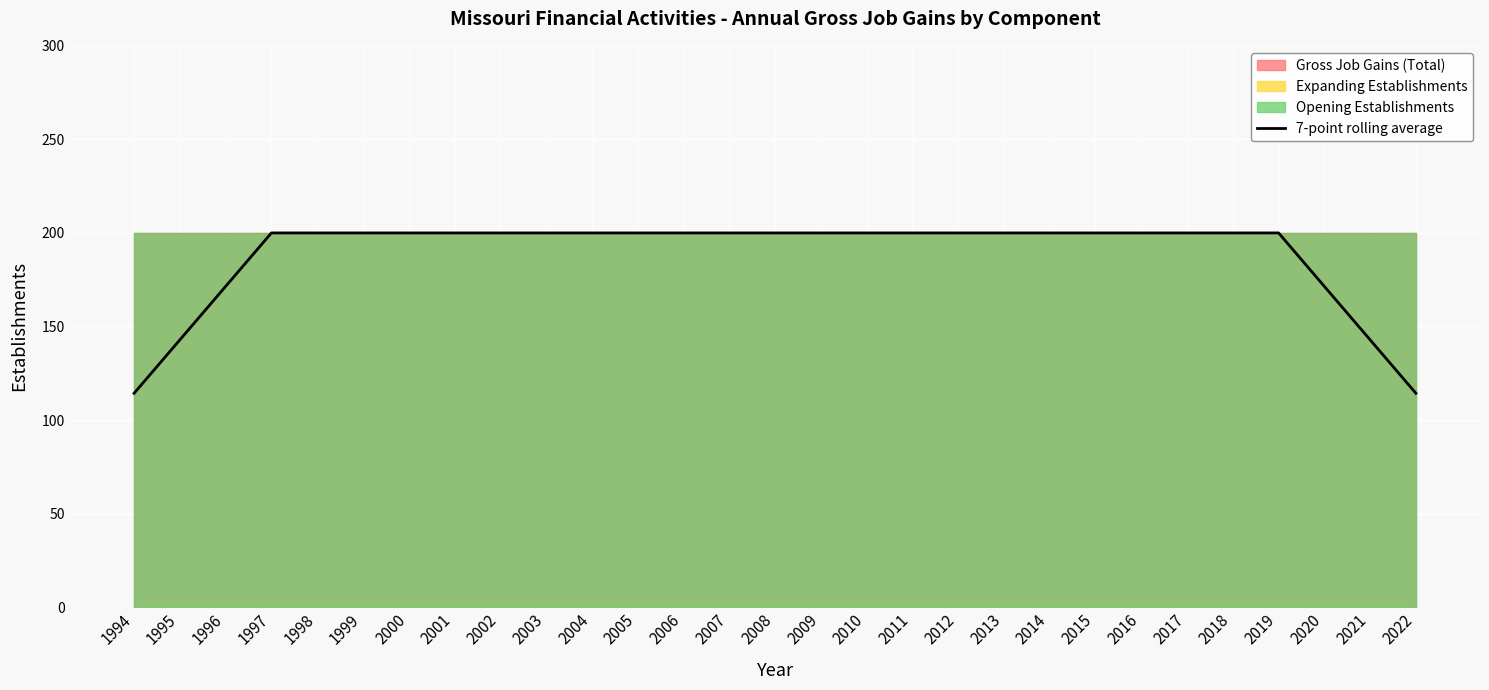

The value at 1995 is 142.9. True or false?

True